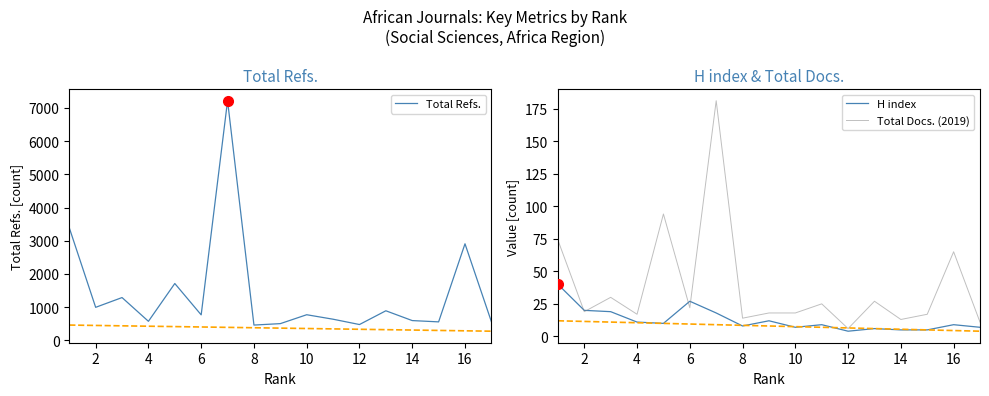

Between 4 and 12, which series saw the biggest shift?

Total Refs.